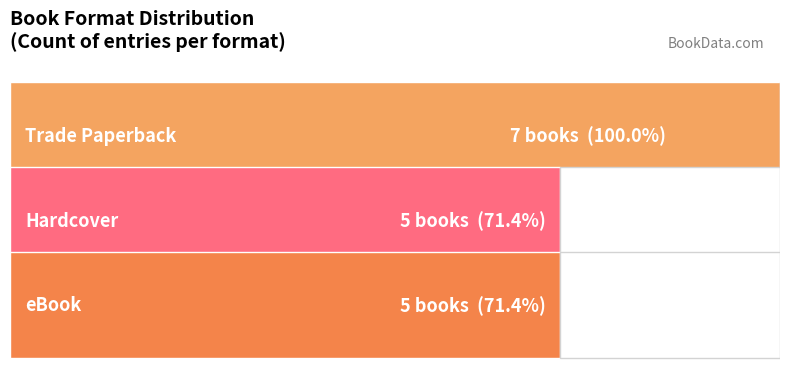

Are the bars horizontal?

Yes